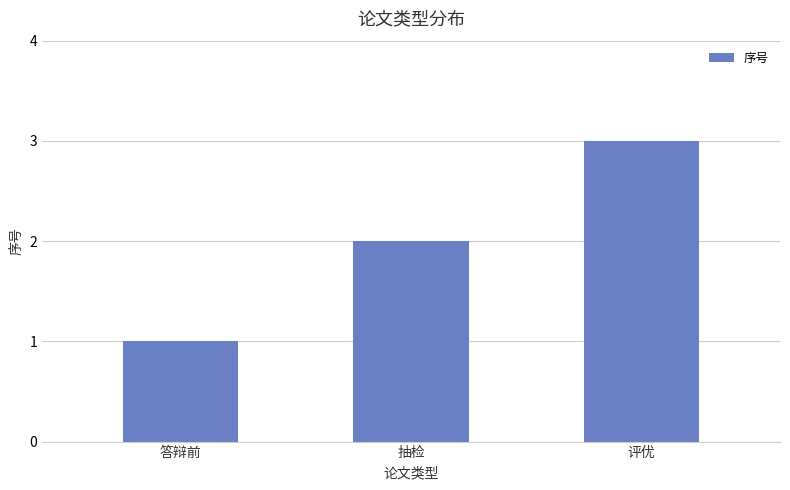

True or false: the data shows 2 at 抽检.

True